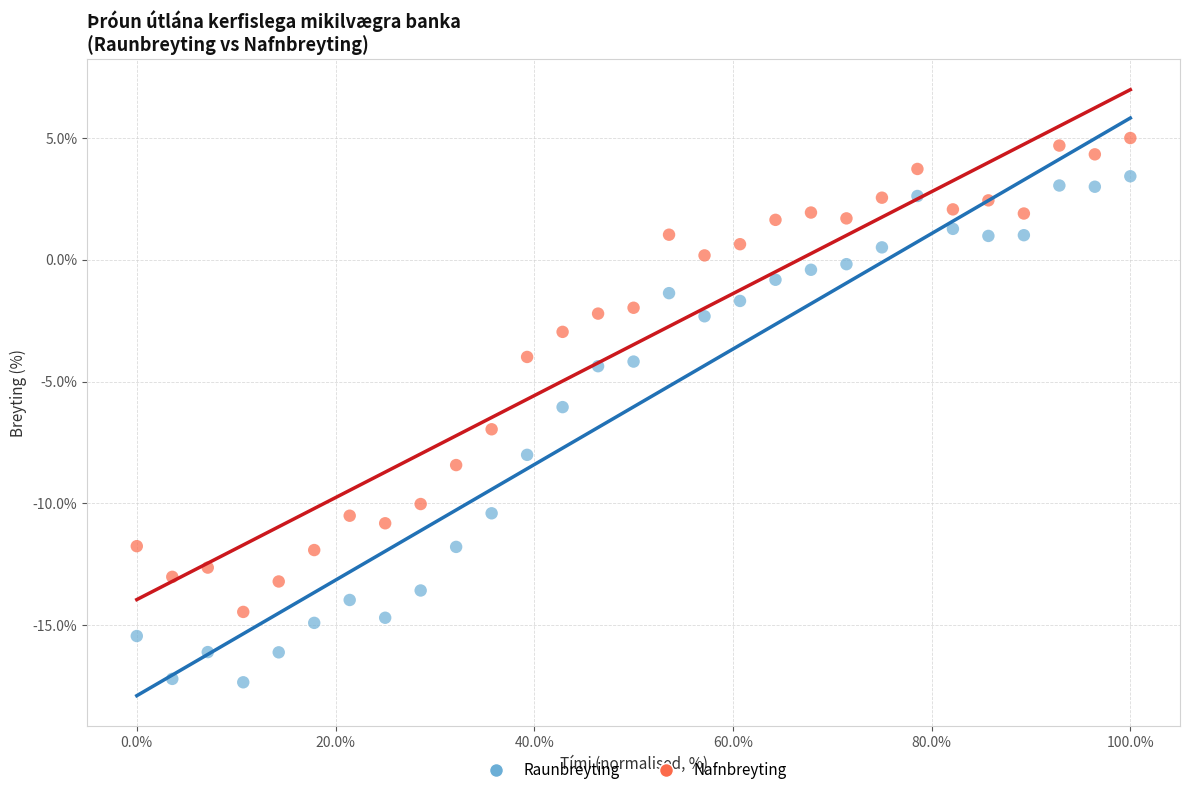

Which series reaches the minimum Y coordinate?

Raunbreyting